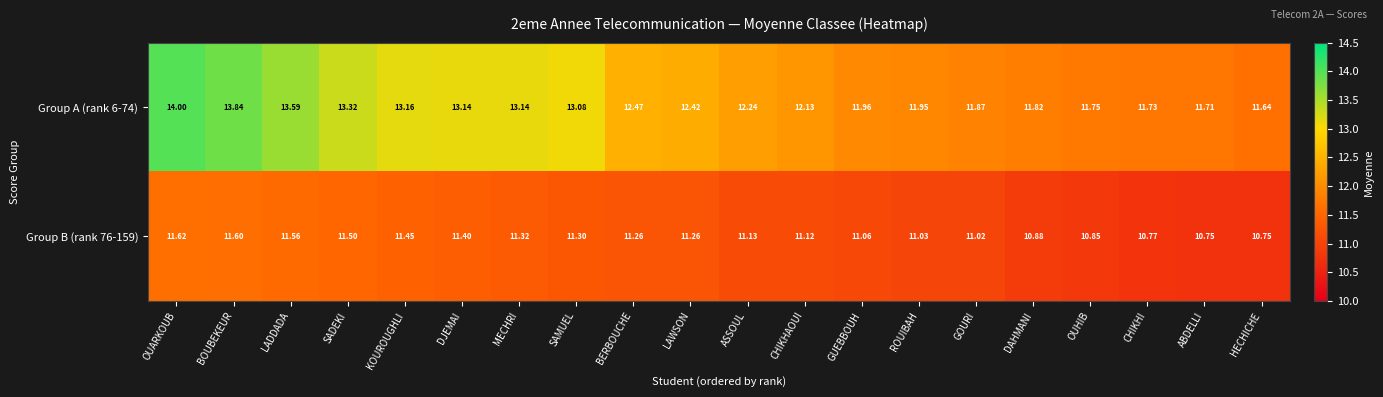

What is the maximum value shown in the chart?

14.0